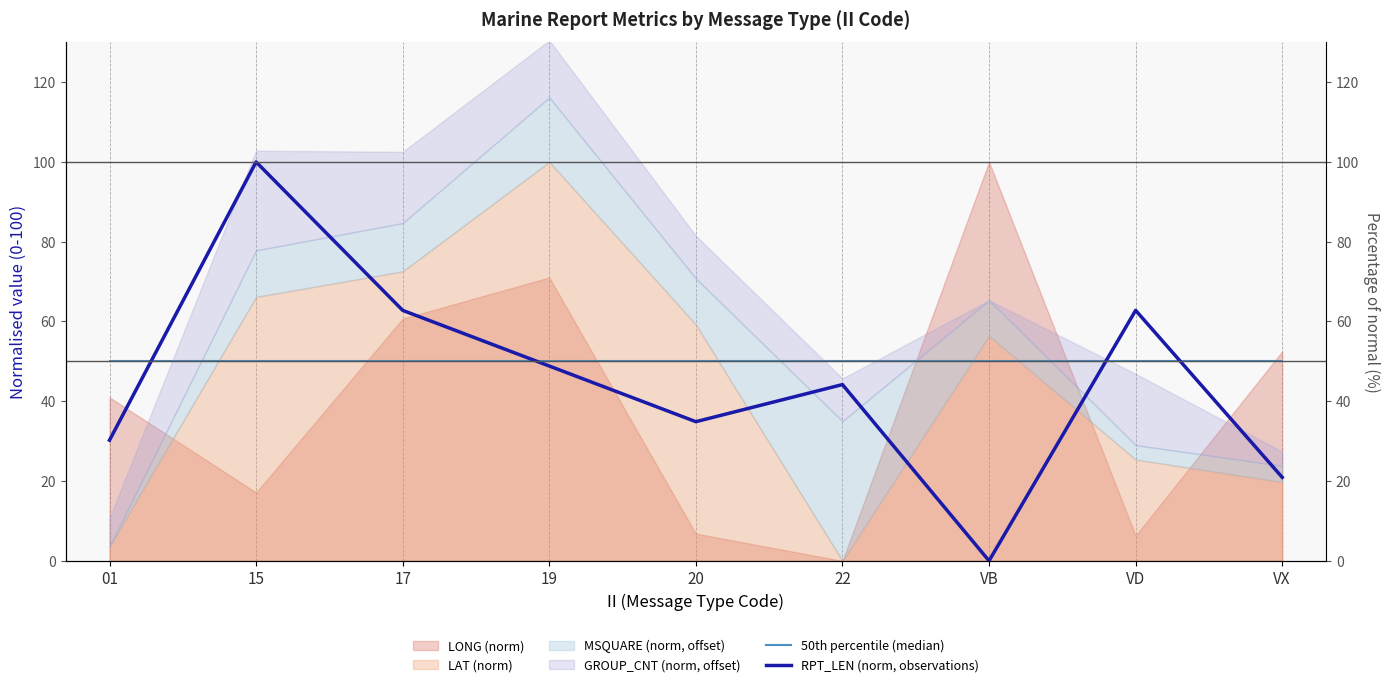

How many categories are shown in the chart?

9